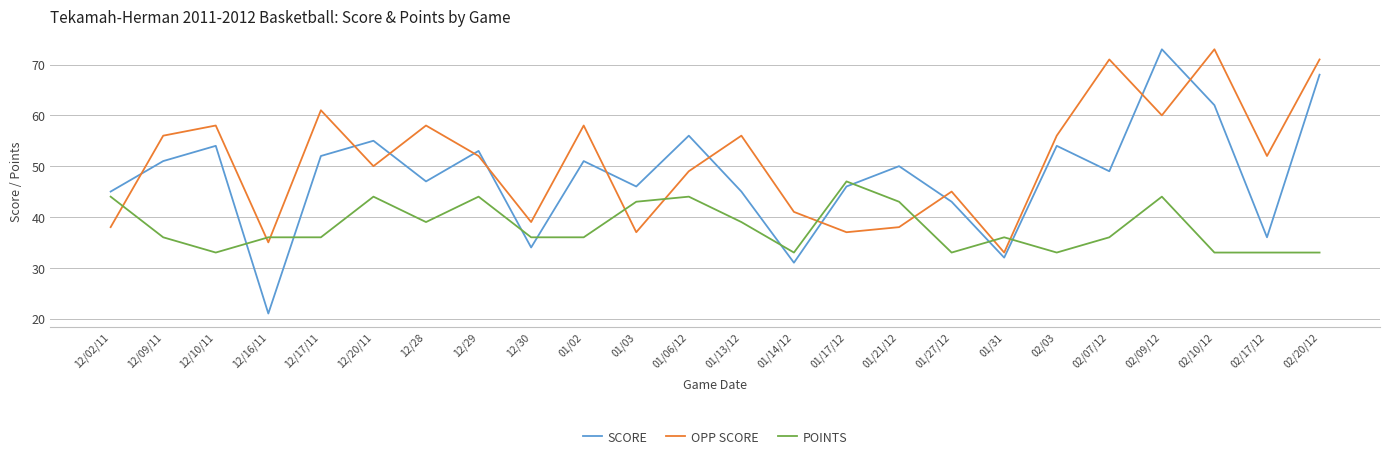

Reading left to right, transcribe all the data shown in this chart.

SCORE: 12/02/11=45	12/09/11=51	12/10/11=54	12/16/11=21	12/17/11=52	12/20/11=55	12/28=47	12/29=53	12/30=34	01/02=51	01/03=46	01/06/12=56	01/13/12=45	01/14/12=31	01/17/12=46	01/21/12=50	01/27/12=43	01/31=32	02/03=54	02/07/12=49	02/09/12=73	02/10/12=62	02/17/12=36	02/20/12=68
OPP SCORE: 12/02/11=38	12/09/11=56	12/10/11=58	12/16/11=35	12/17/11=61	12/20/11=50	12/28=58	12/29=52	12/30=39	01/02=58	01/03=37	01/06/12=49	01/13/12=56	01/14/12=41	01/17/12=37	01/21/12=38	01/27/12=45	01/31=33	02/03=56	02/07/12=71	02/09/12=60	02/10/12=73	02/17/12=52	02/20/12=71
POINTS: 12/02/11=44	12/09/11=36	12/10/11=33	12/16/11=36	12/17/11=36	12/20/11=44	12/28=39	12/29=44	12/30=36	01/02=36	01/03=43	01/06/12=44	01/13/12=39	01/14/12=33	01/17/12=47	01/21/12=43	01/27/12=33	01/31=36	02/03=33	02/07/12=36	02/09/12=44	02/10/12=33	02/17/12=33	02/20/12=33